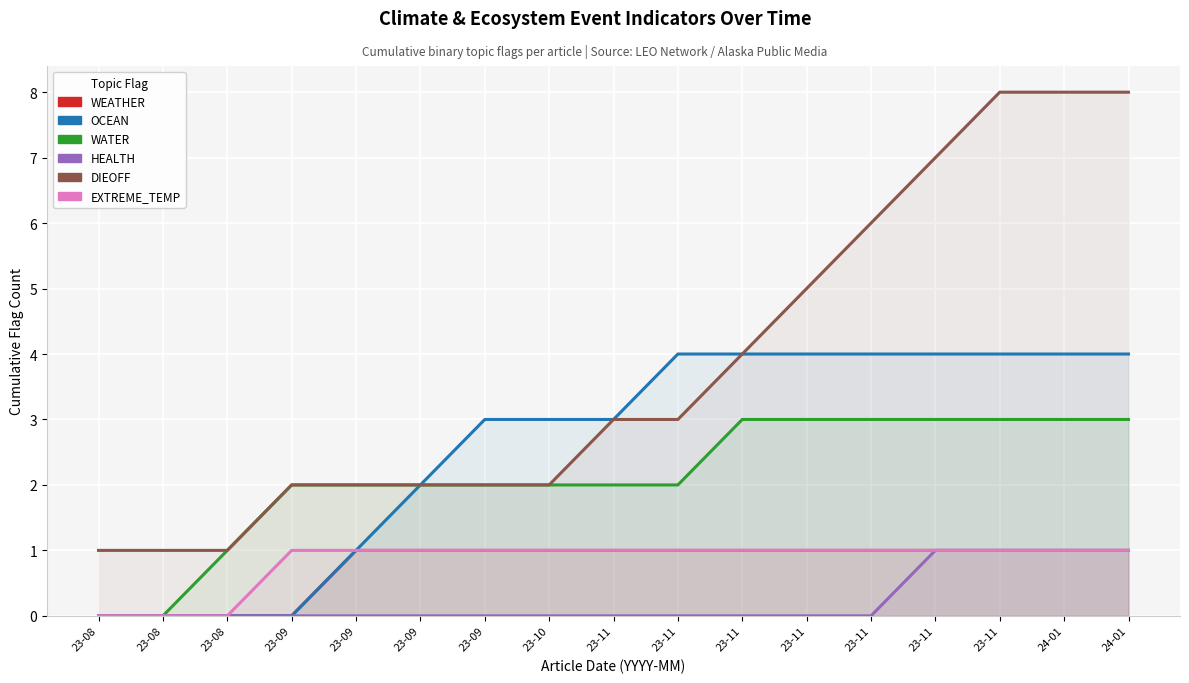

Reading left to right, what are all the values shown in this chart?

WEATHER: 0	0	0	0	1	1	1	1	1	1	1	1	1	1	1	1	1
OCEAN: 0	0	0	0	1	2	3	3	3	4	4	4	4	4	4	4	4
WATER: 0	0	1	2	2	2	2	2	2	2	3	3	3	3	3	3	3
HEALTH: 0	0	0	0	0	0	0	0	0	0	0	0	0	1	1	1	1
DIEOFF: 1	1	1	2	2	2	2	2	3	3	4	5	6	7	8	8	8
EXTREME_TEMP: 0	0	0	1	1	1	1	1	1	1	1	1	1	1	1	1	1